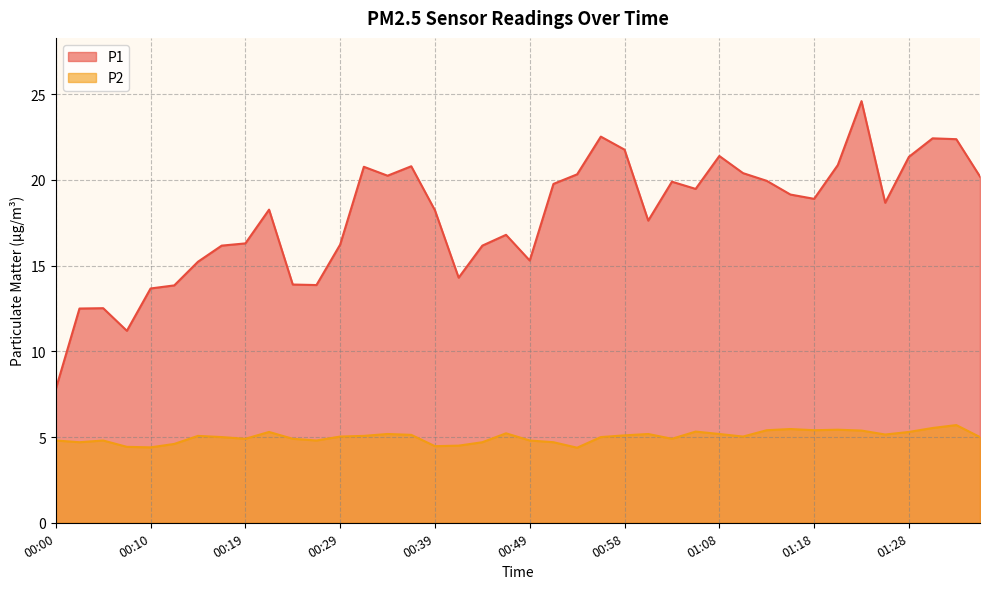

What is the difference between the maximum and minimum values in the P2 series?

1.3